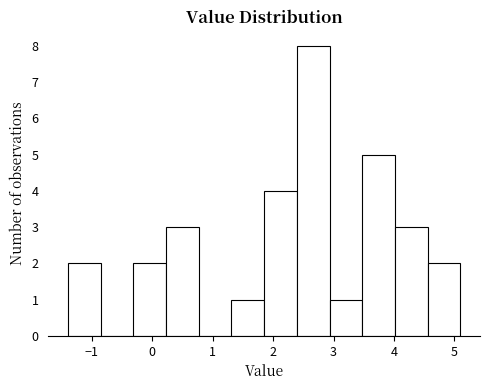

Reading left to right, list every bar in this chart as the range it spans on the x-axis followed by its height. Neither the bar edges nor the heights are printed on the chart, so give them approximately, as read against the axes.

-1.4 to -0.9: 2
-0.9 to -0.3: 0
-0.3 to 0.2: 2
0.2 to 0.8: 3
0.8 to 1.3: 0
1.3 to 1.9: 1
1.9 to 2.4: 4
2.4 to 2.9: 8
2.9 to 3.5: 1
3.5 to 4.0: 5
4.0 to 4.6: 3
4.6 to 5.1: 2